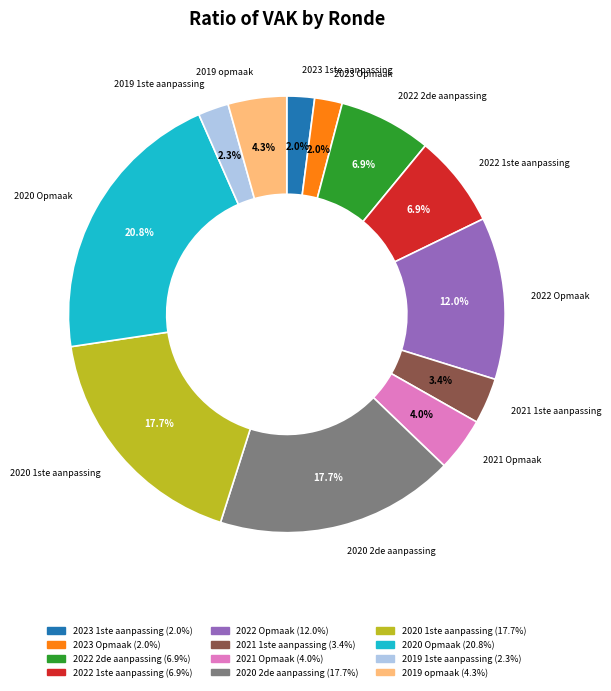

Is there a majority slice in this chart?

No